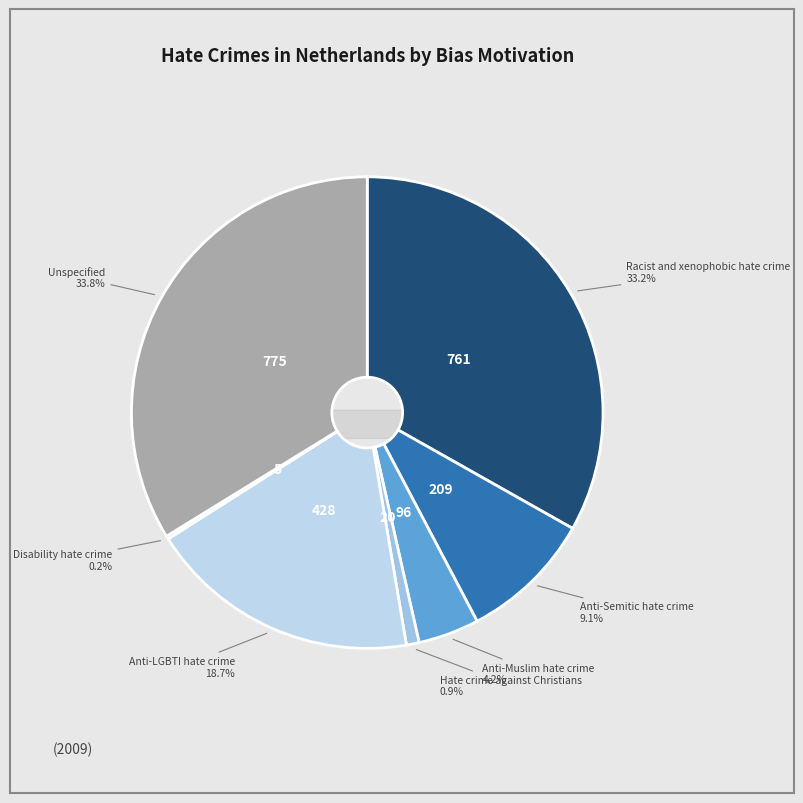

To the nearest percent, what is the difference between the Anti-Semitic hate crime and Disability hate crime slice percentages?

9%